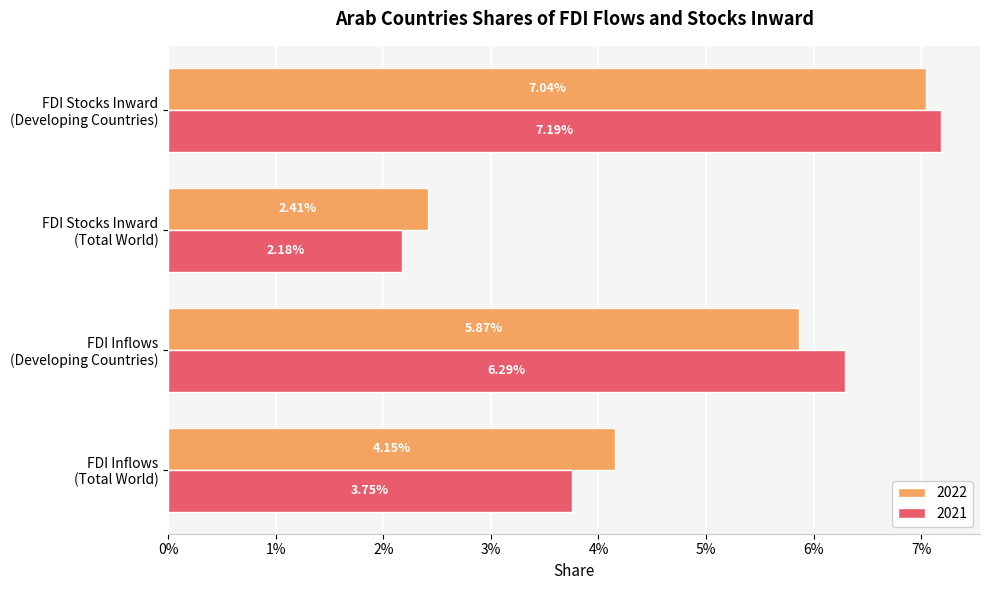

Count the 2021 values in the range 0 to 1.

4